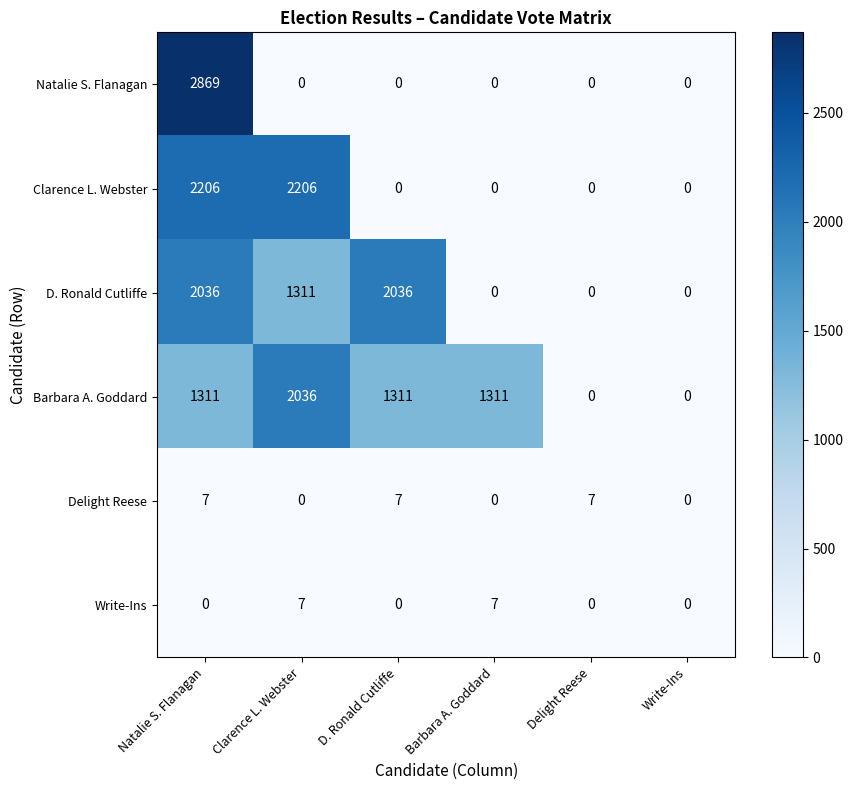

True or false: D. Ronald Cutliffe has a value of 2856 at D. Ronald Cutliffe.

False